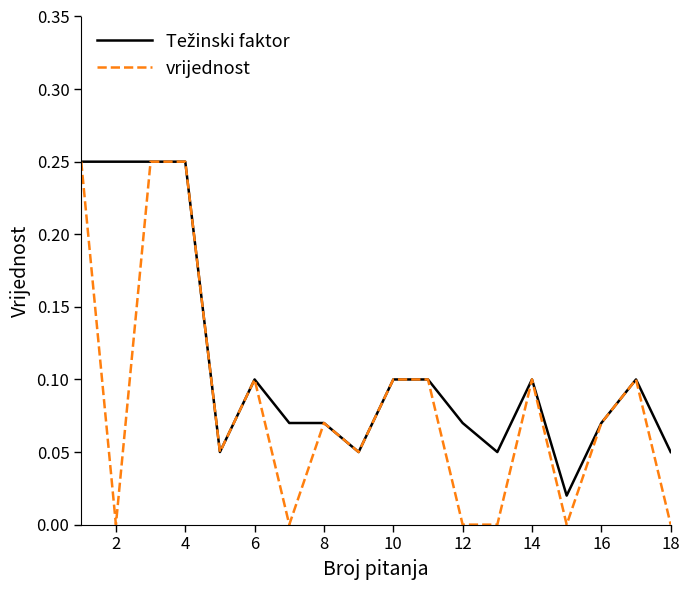

Which series has the widest spread of values?

vrijednost